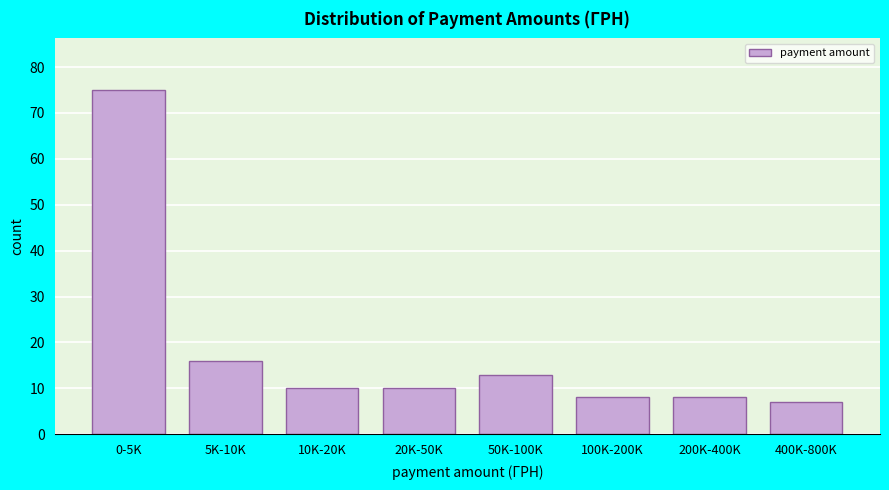

Reading right to left, transcribe all the data shown in this chart.

7	8	8	13	10	10	16	75